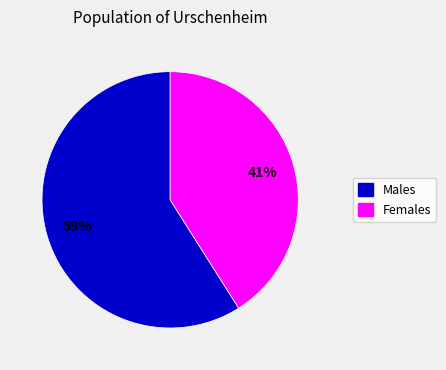

Does any single category account for the majority?

Yes